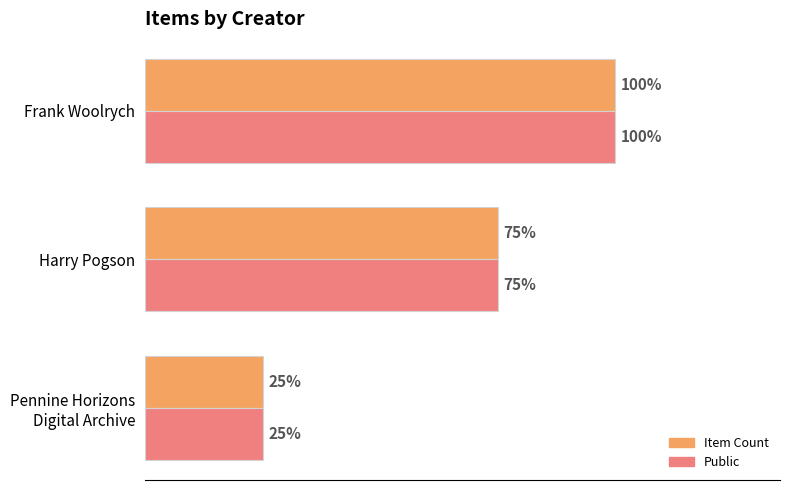

What is the value of the Item Count bar at the 2nd from the left?

3